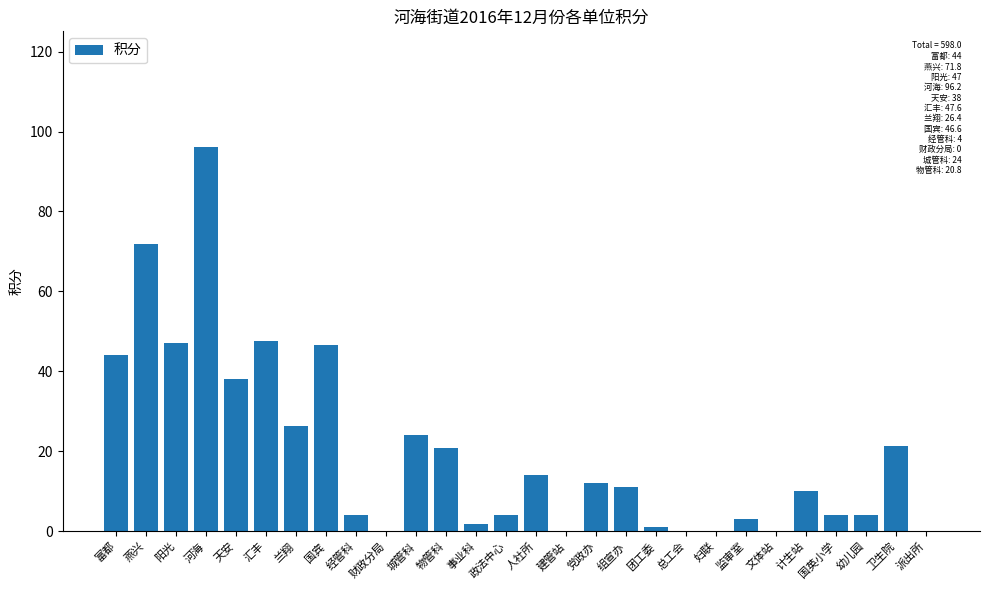

What is the change in value from 城管科 to 监审室?

-21.0